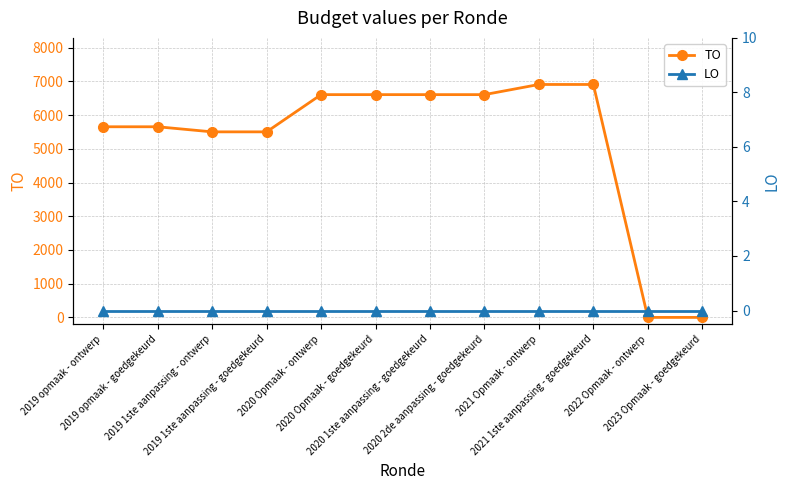

Which category has the highest value across all series?

2021 Opmaak - ontwerp